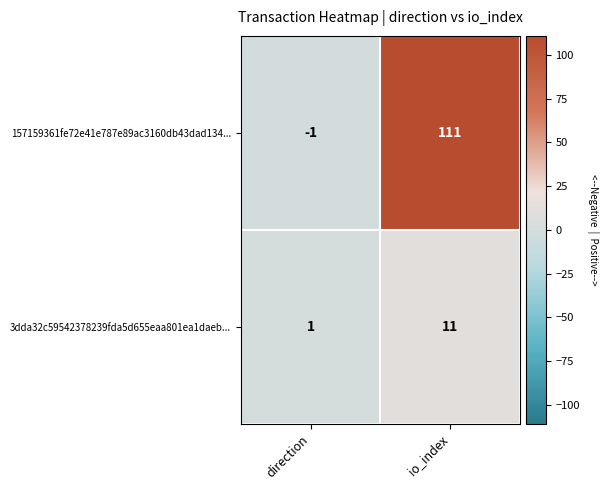

What is the difference between the 3dda32c59542378239fda5d655eaa801ea1daeb... values at direction and io_index?

10